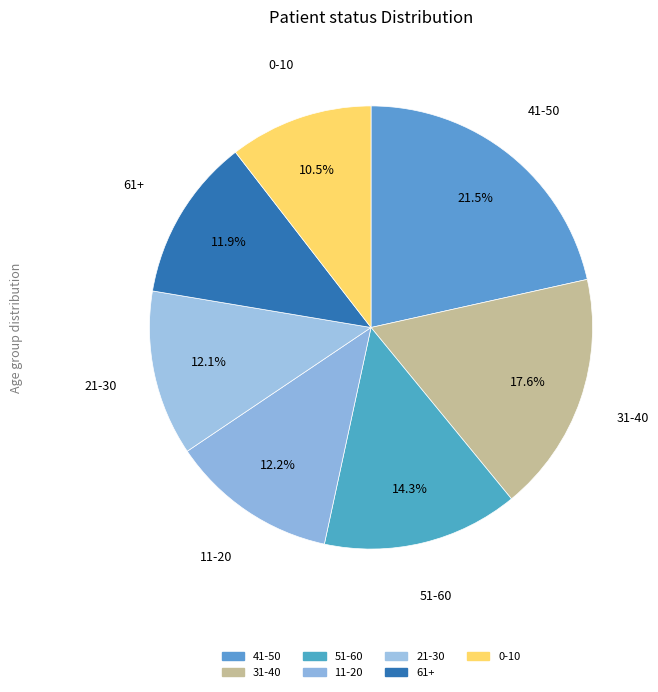

Which slice is the smallest?

0-10